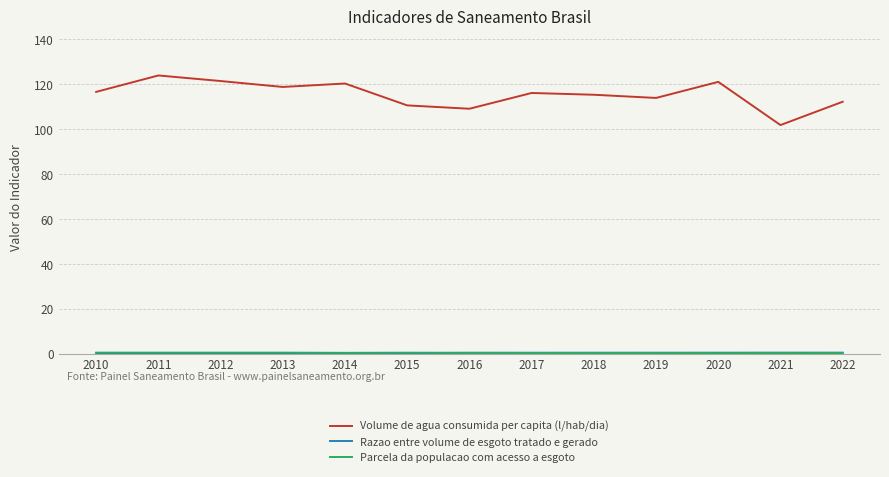

Is it true that Volume de agua consumida per capita (l/hab/dia) equals 33.4 at 2013?

False